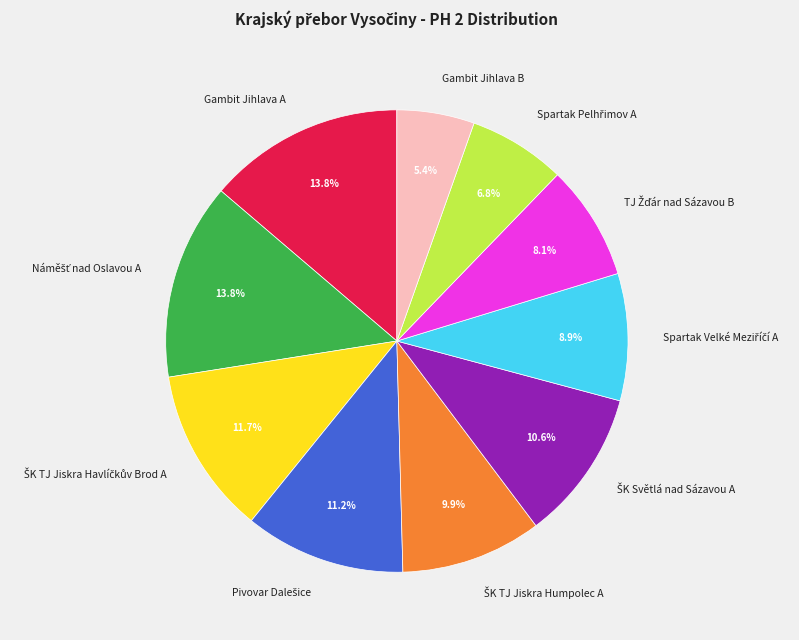

Which category has the smallest portion of the pie?

Gambit Jihlava B